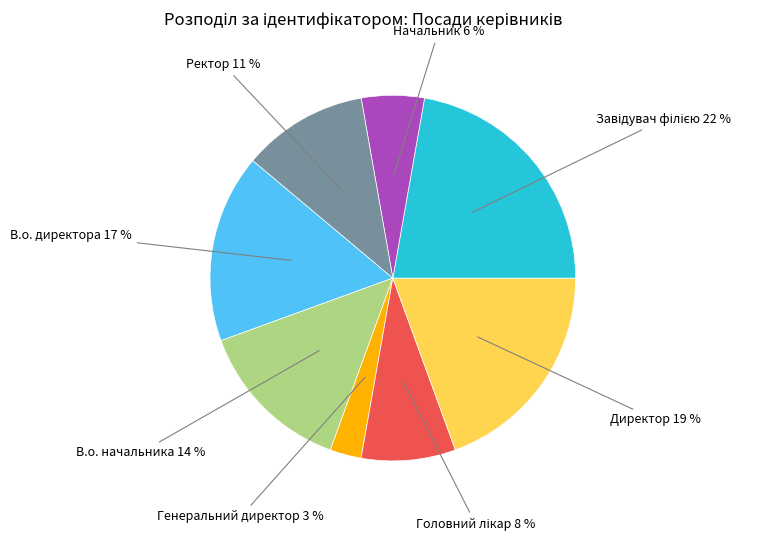

How many slices are in this pie chart?

8